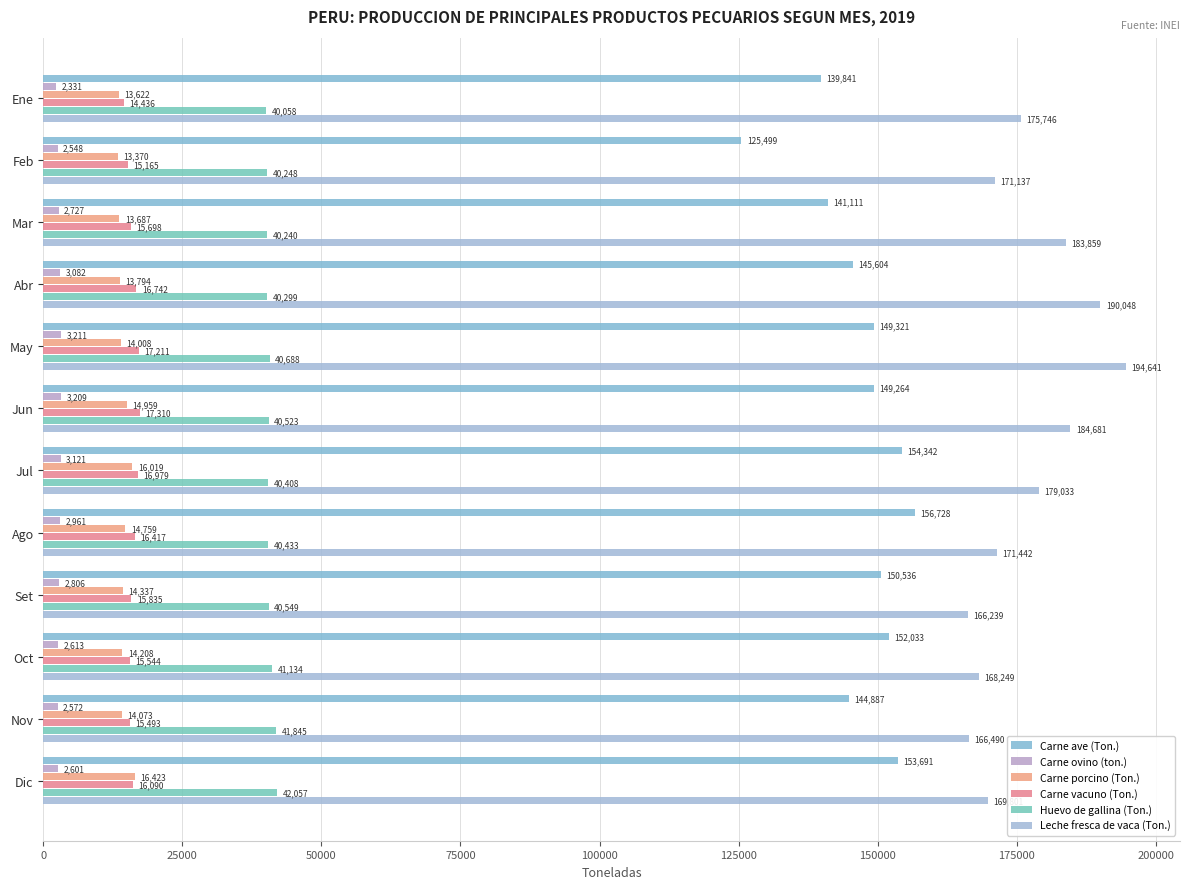

How many distinct data groups are displayed?

6